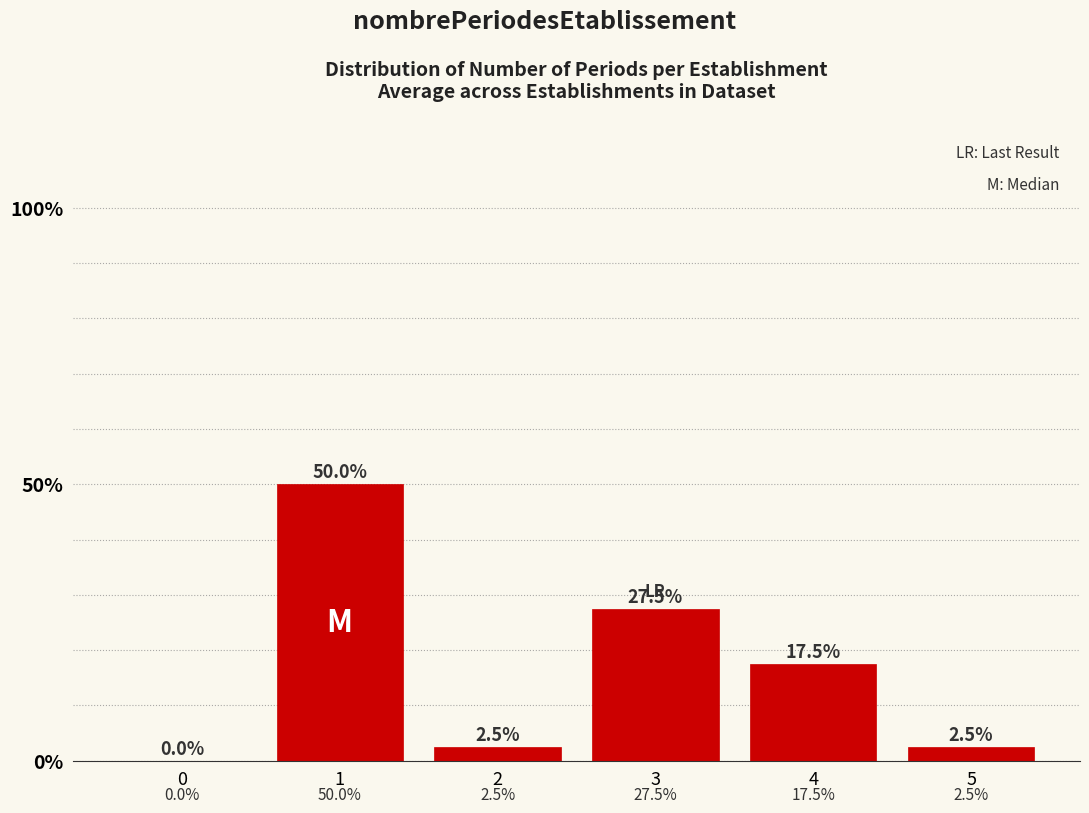

Are the bars horizontal?

No